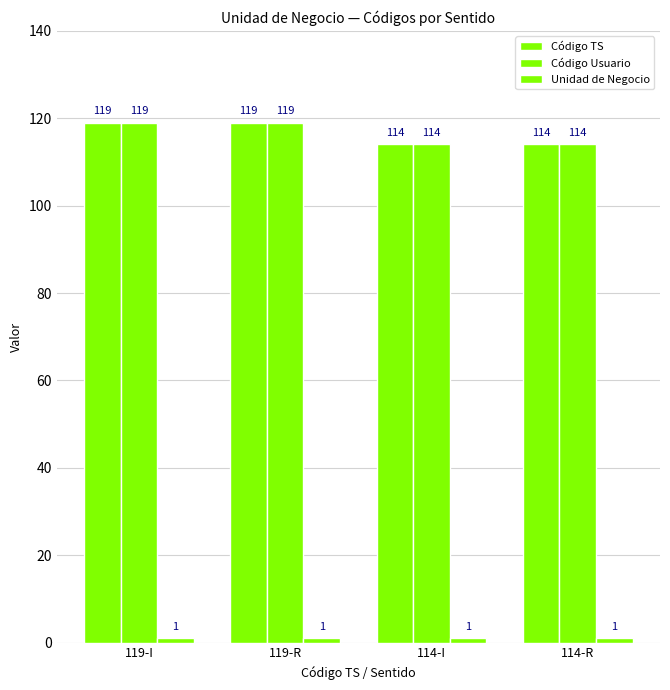

Count the number of categories in the chart.

4